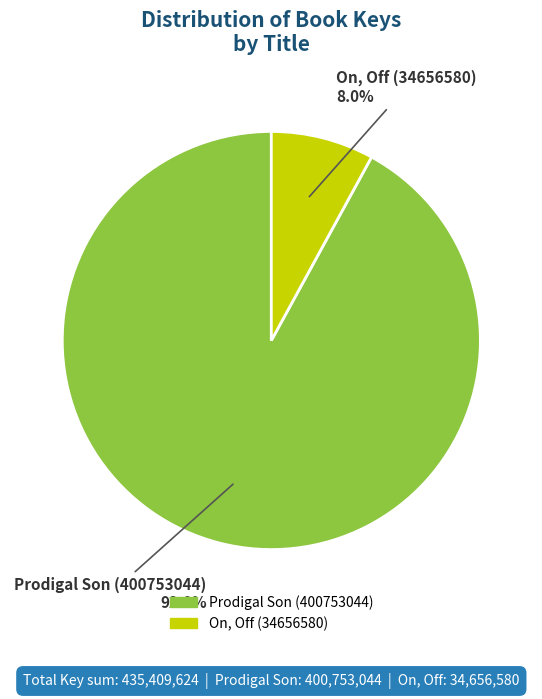

What percentage is the Prodigal Son (400753044) slice, to the nearest percent?

92%